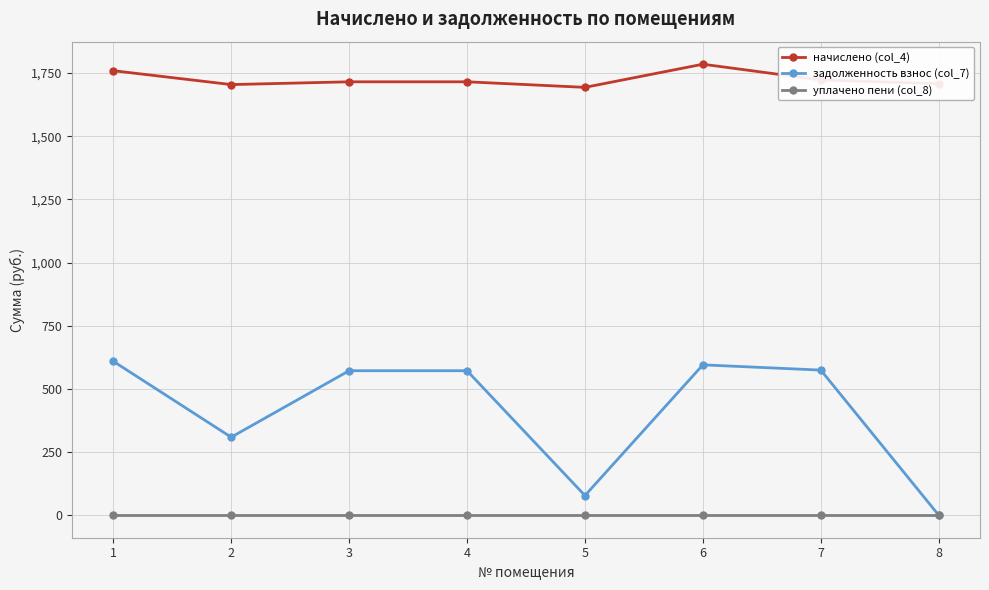

Which series changed the most between 1 and 2?

задолженность взнос (col_7)